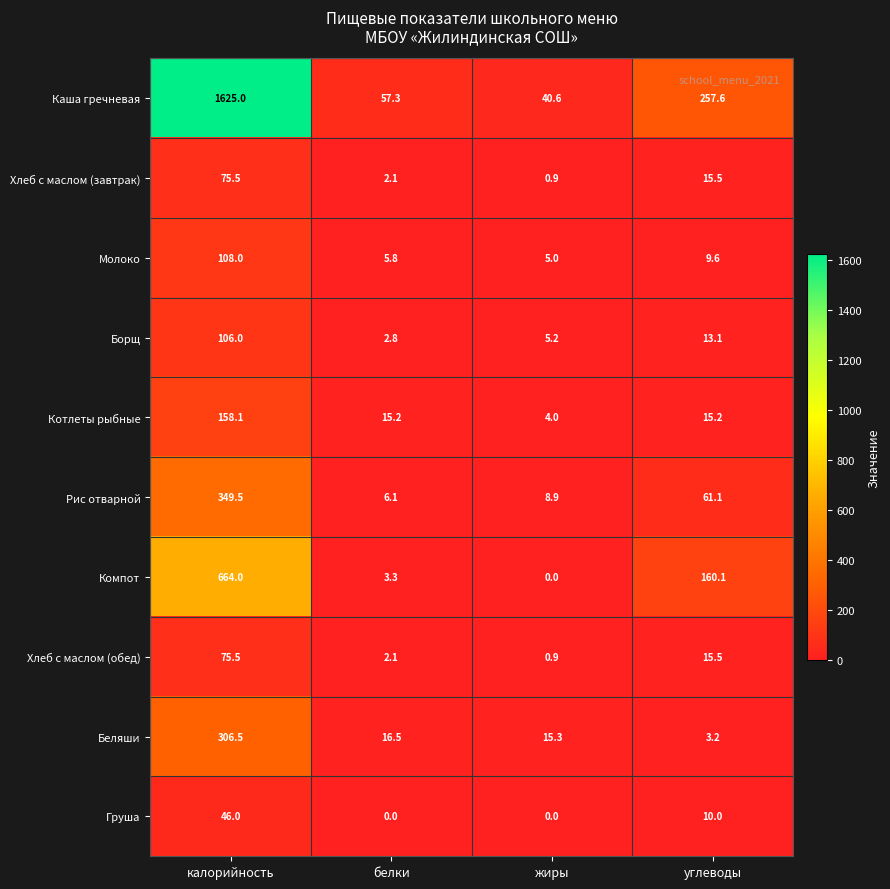

What is the difference between the Борщ values at калорийность and белки?

103.2